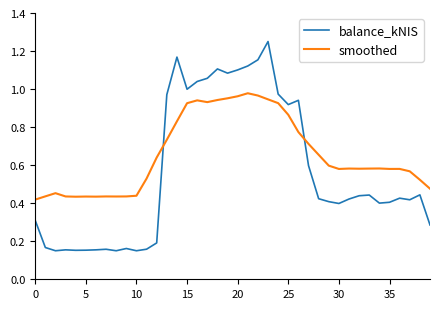

Rank the series by their maximum value, from highest to lowest.

balance_kNIS, smoothed